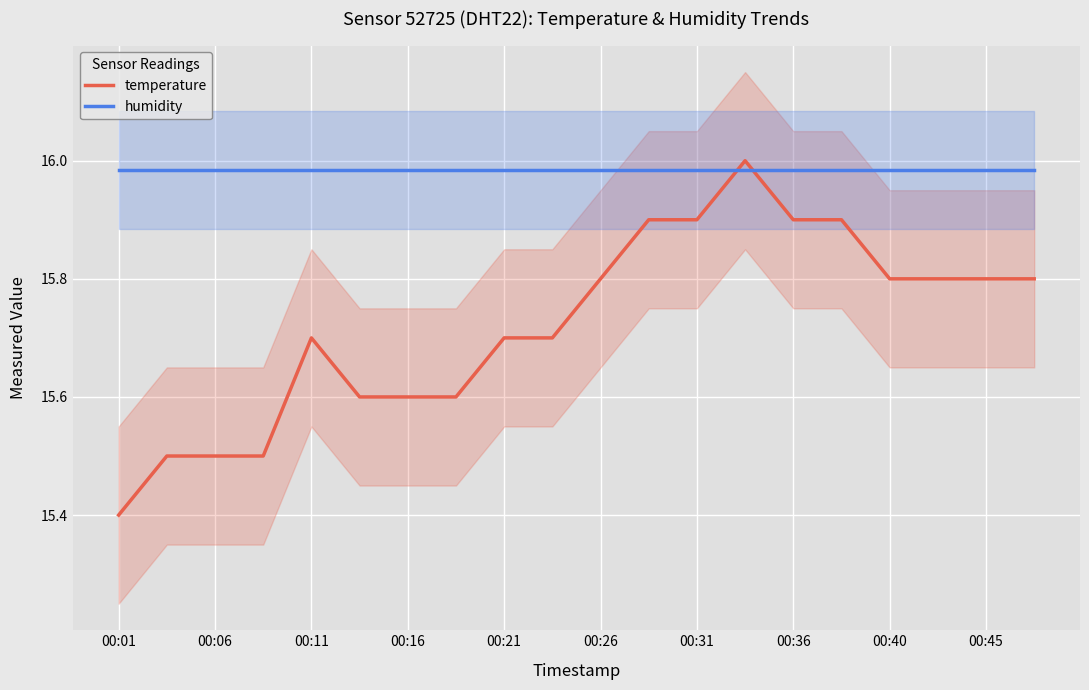

Where is humidity nearest to the value 15?

00:01